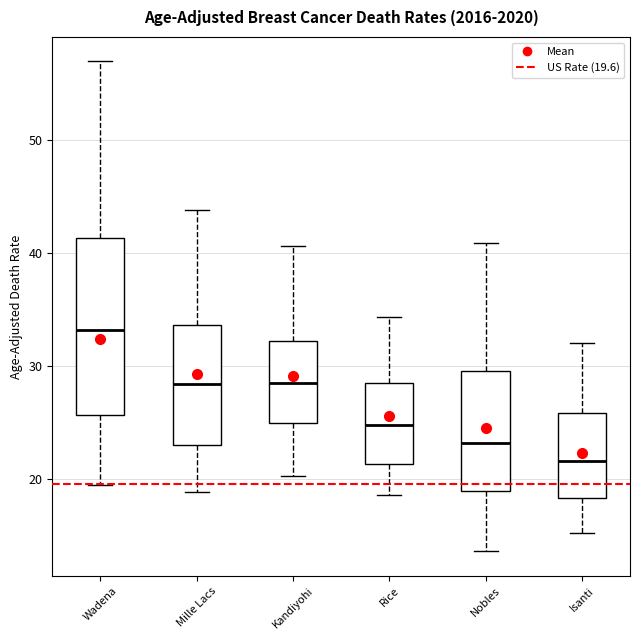

Comparing the boxes themselves (not the whiskers), which one is the tallest?

Wadena